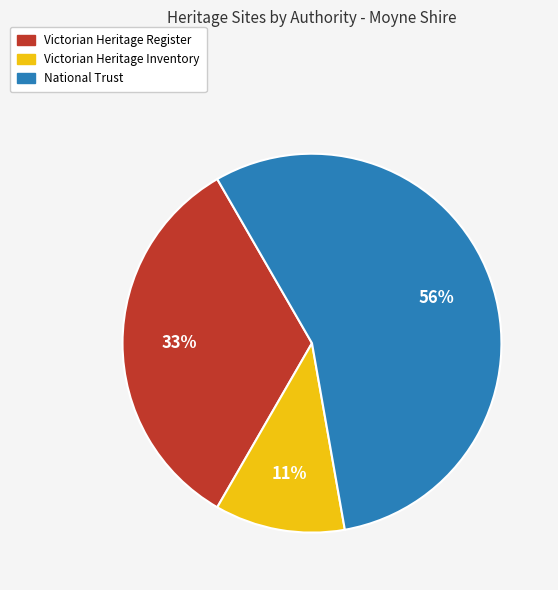

How many segments does this pie chart have?

3